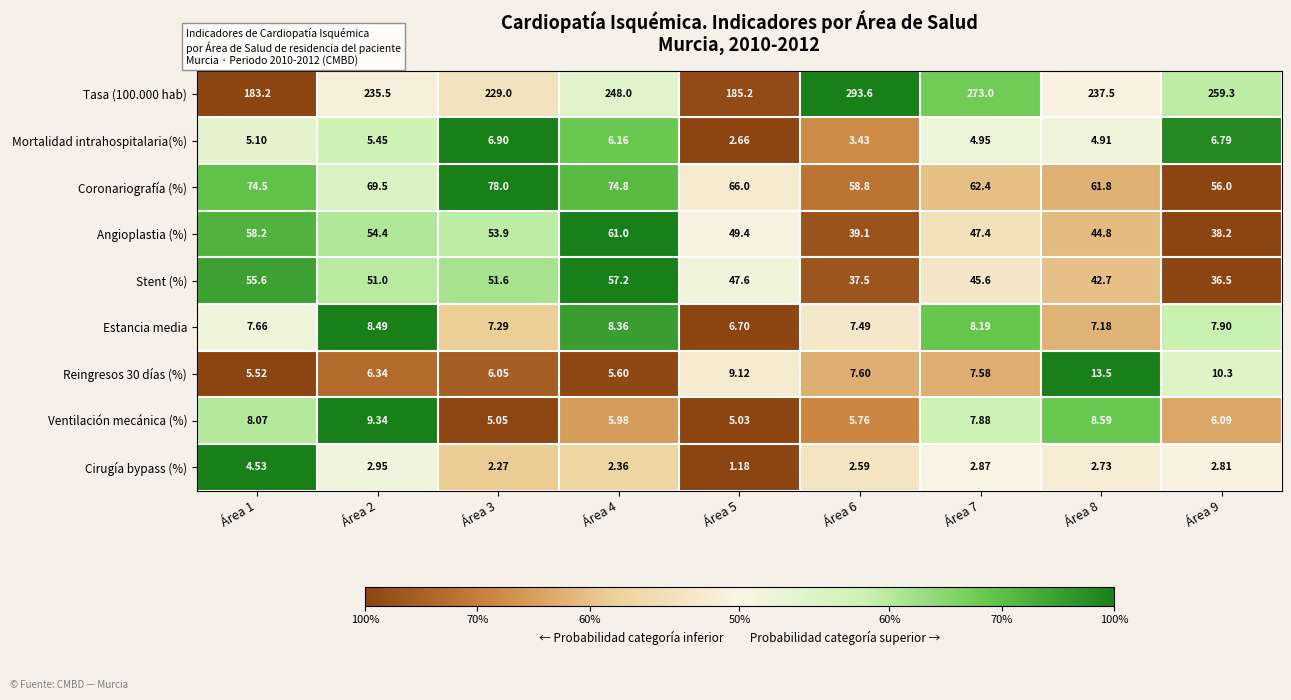

Which series has the largest range (max minus min)?

Tasa (100.000 hab)